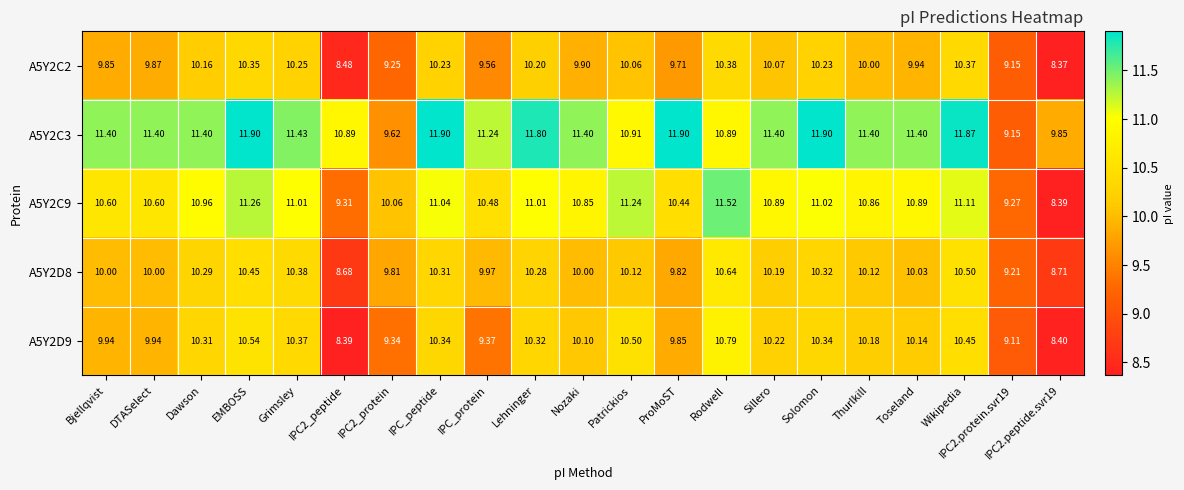

Is the value of A5Y2D8 at Patrickios greater than the value of A5Y2C3 at IPC2_protein?

Yes